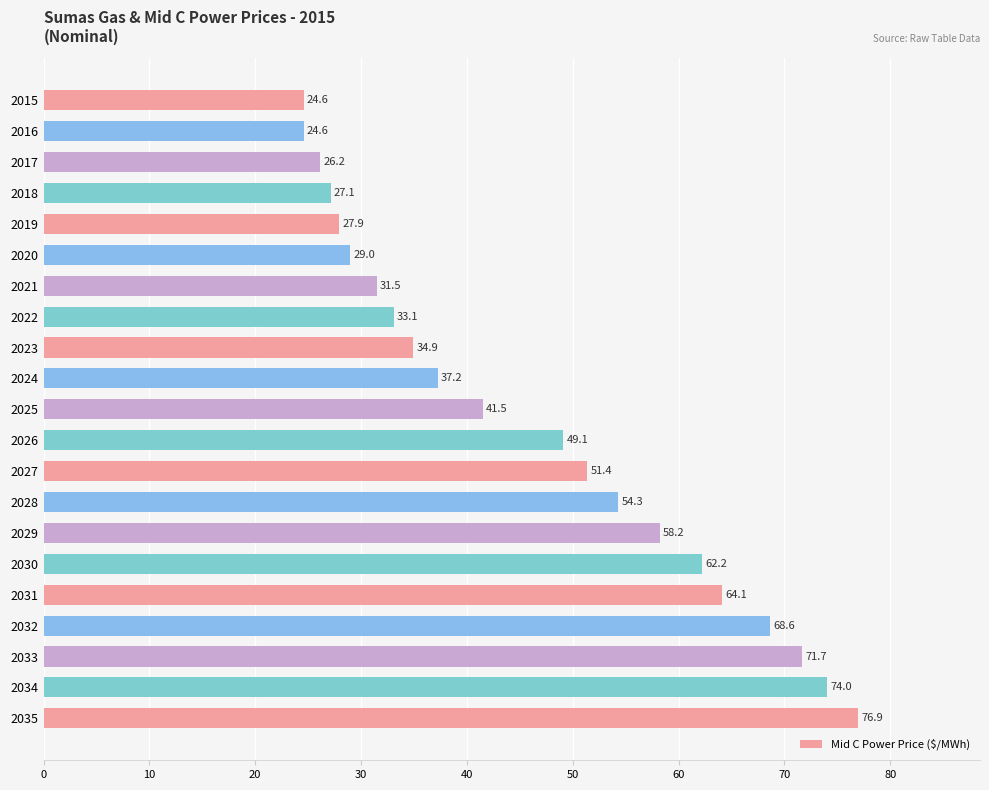

Is it true that the value at 2021 is 21.4?

False